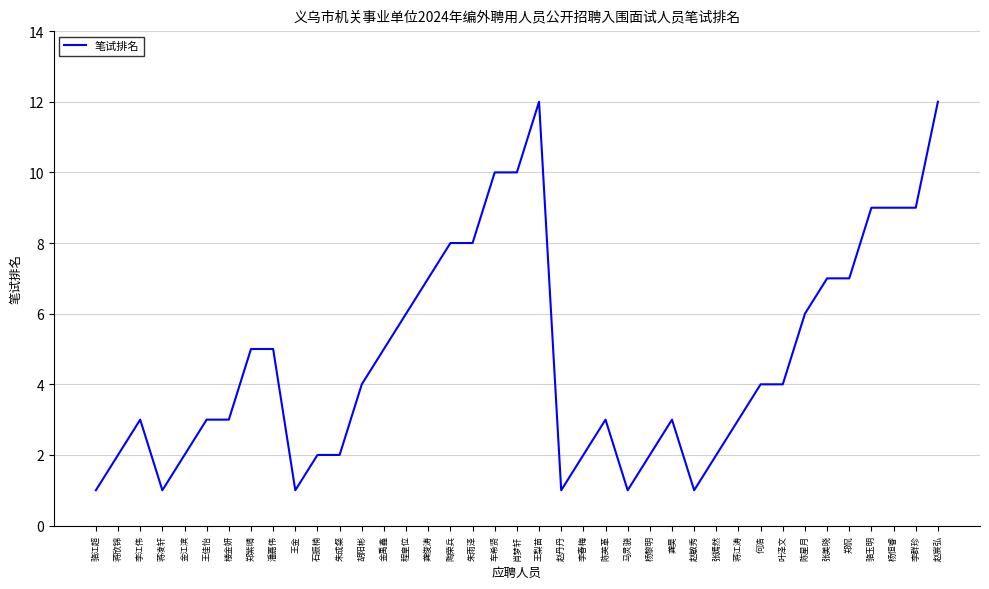

The chart shows a value of 5 at 郑紫晴. True or false?

True